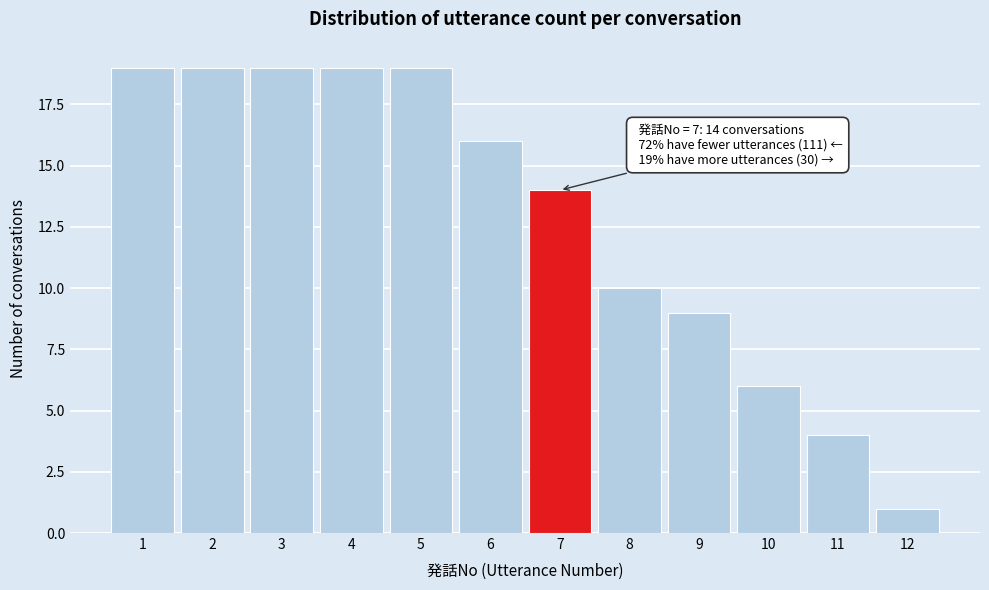

Reading left to right, what are all the values shown in this chart?

1=19	2=19	3=19	4=19	5=19	6=16	7=14	8=10	9=9	10=6	11=4	12=1